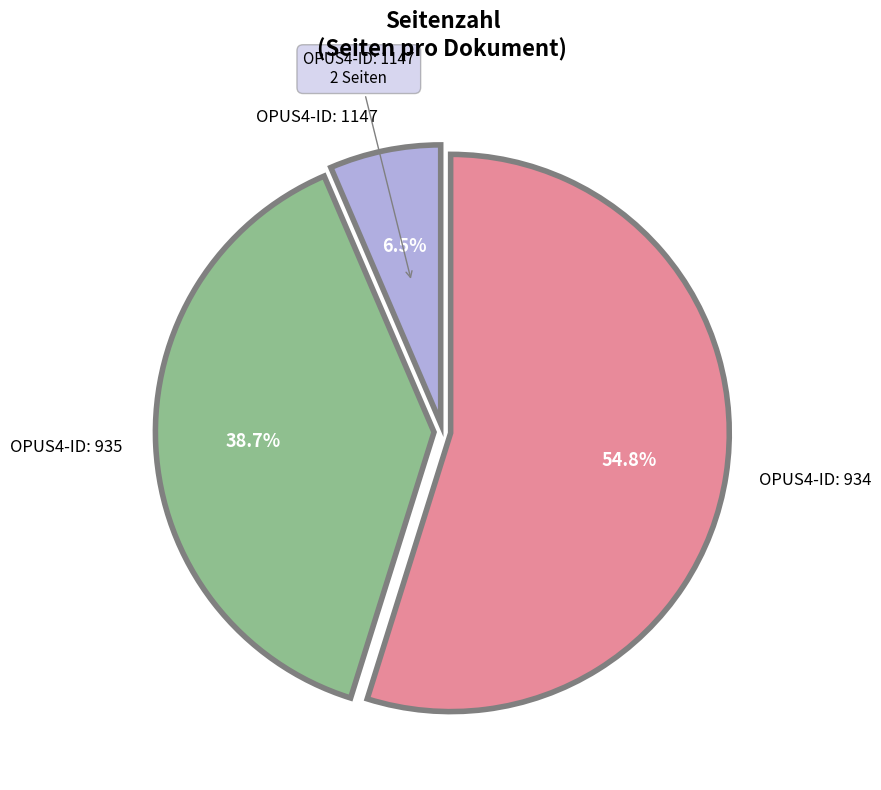

Is there any slice that represents more than half of the pie?

Yes